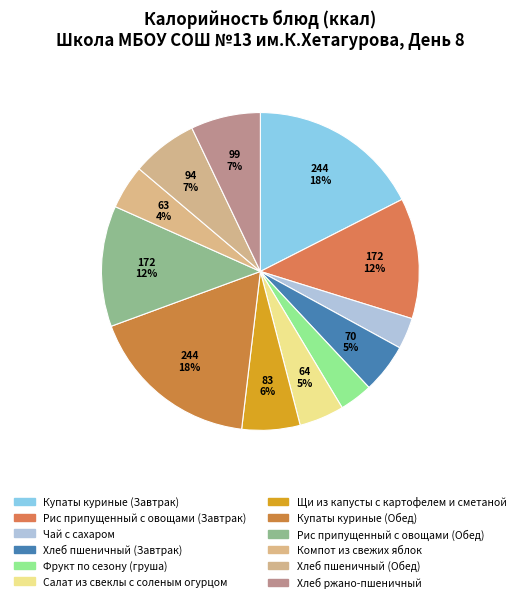

Count the number of slices in the pie.

12